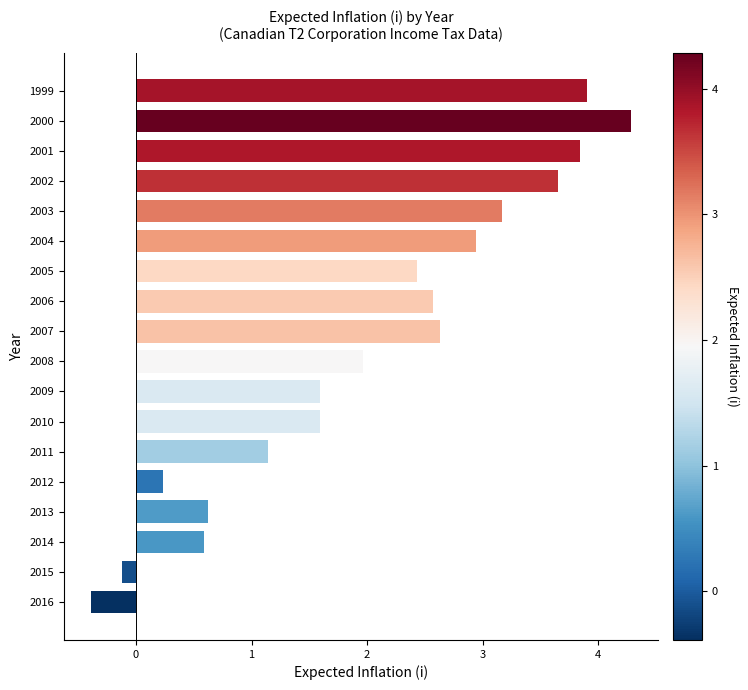

What is the sum of all values?

36.6